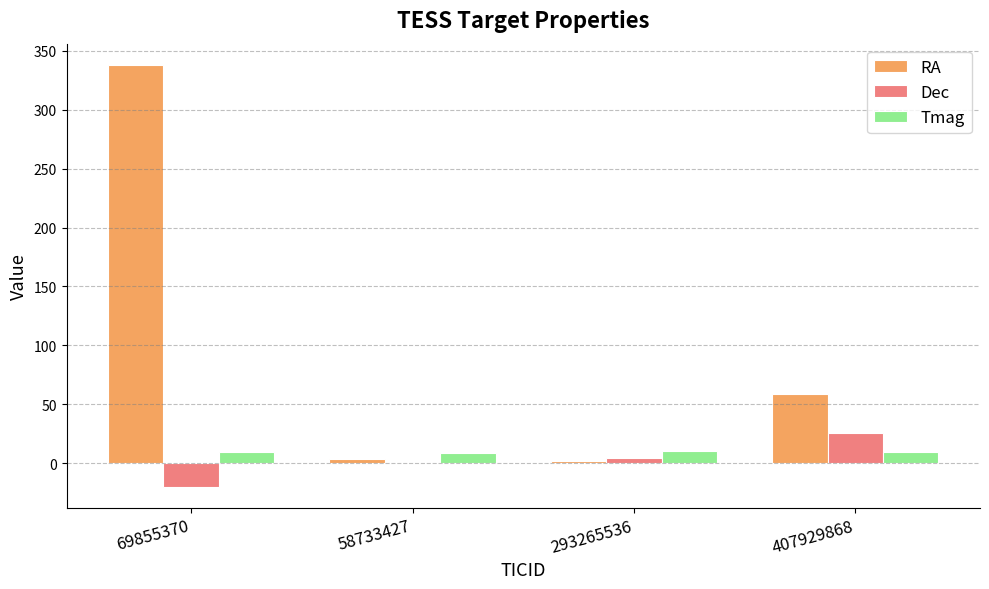

Is it true that Dec equals 25.6 at 407929868?

True